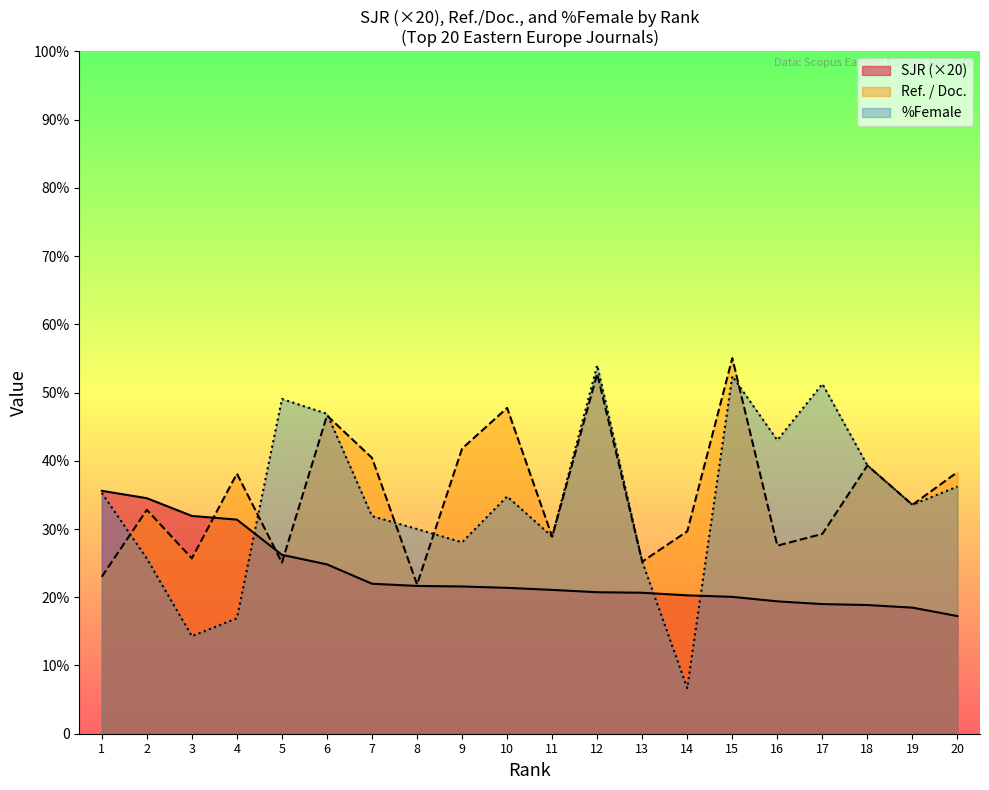

At which label is %Female closest to 30?

8